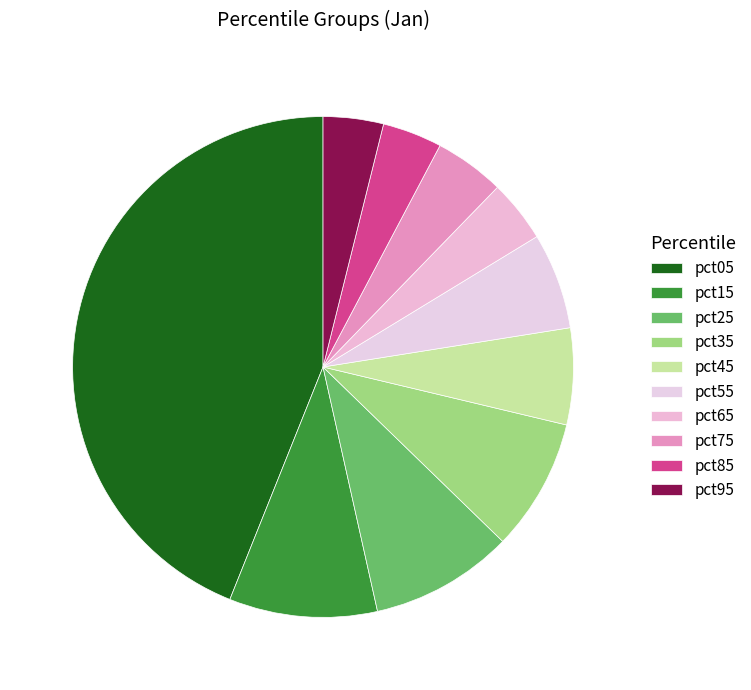

What is the largest slice in the pie chart?

pct05